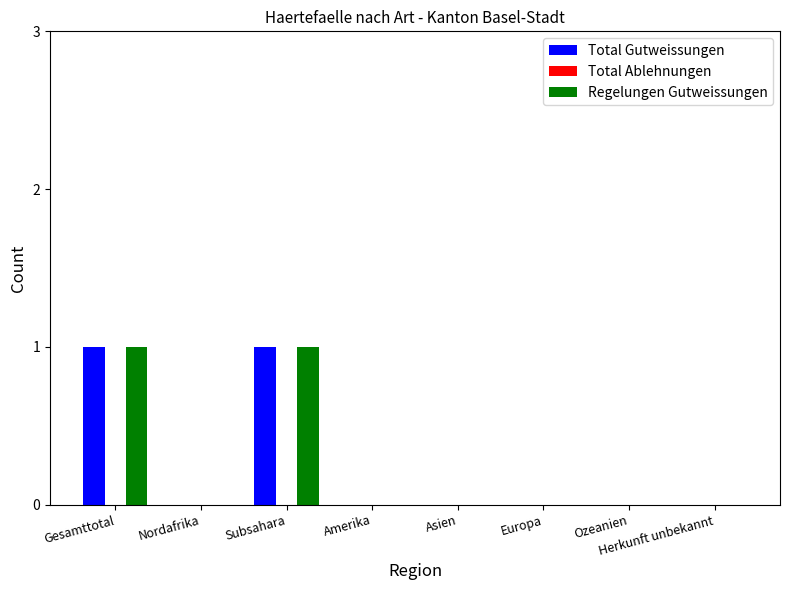

How many data points does each series have?

8